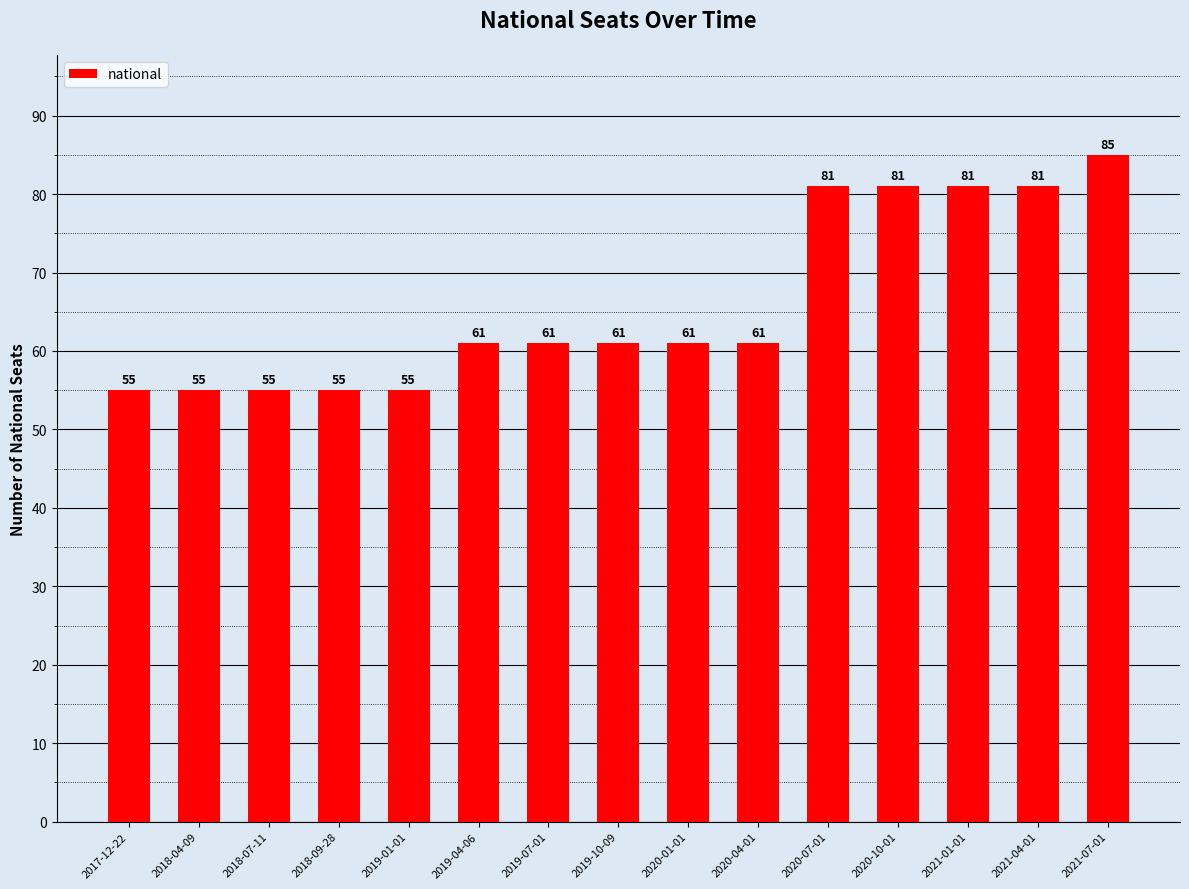

What is the value of the 11th bar from the left?

81